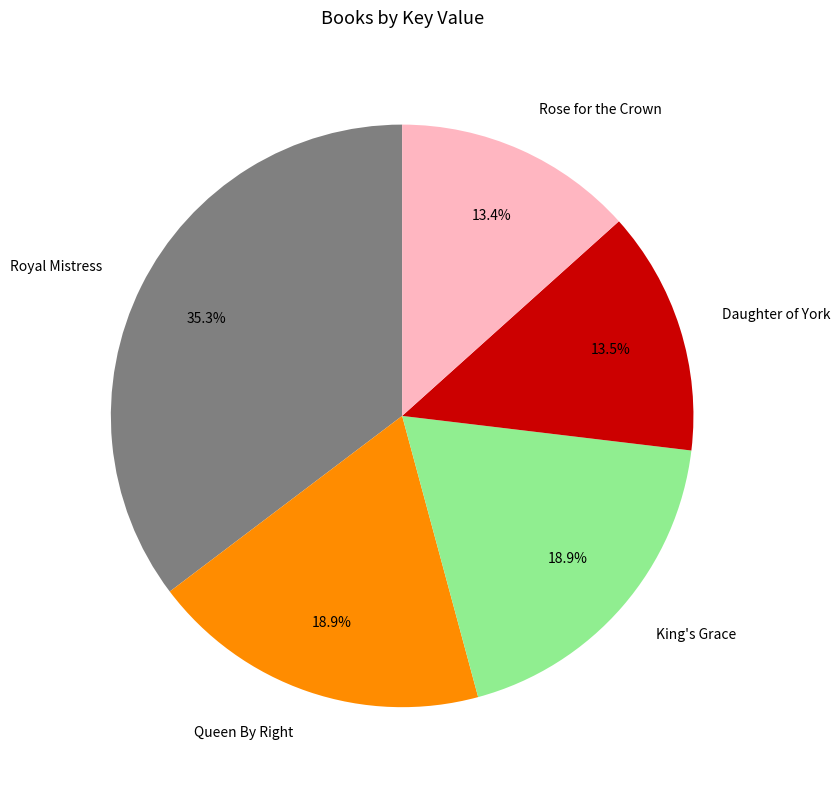

What is the largest slice in the pie chart?

Royal Mistress